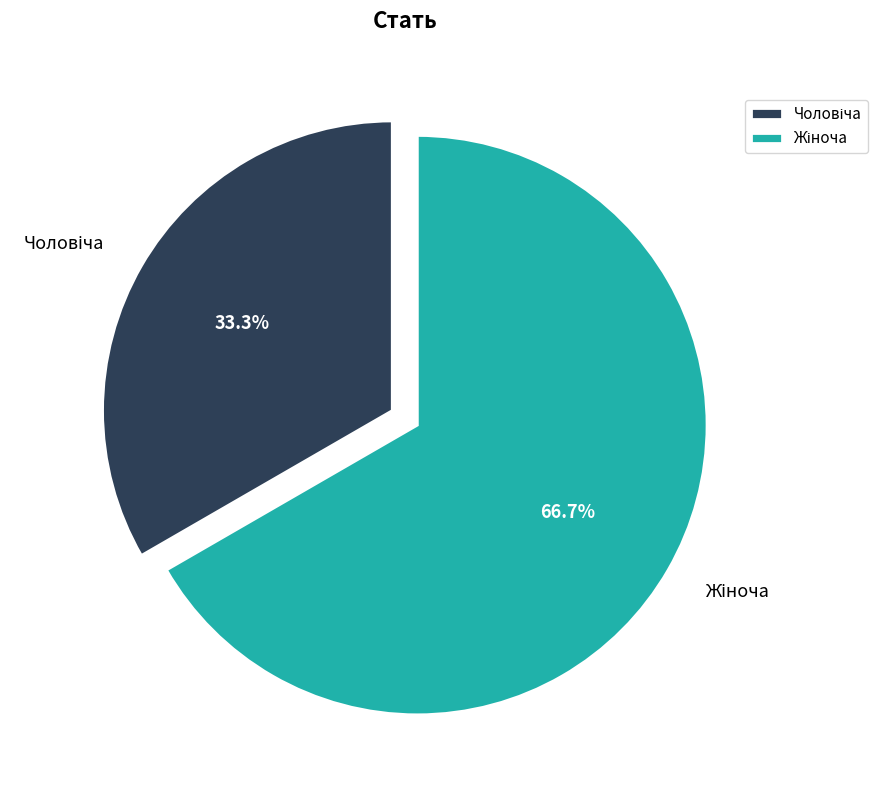

Count the number of slices in the pie.

2